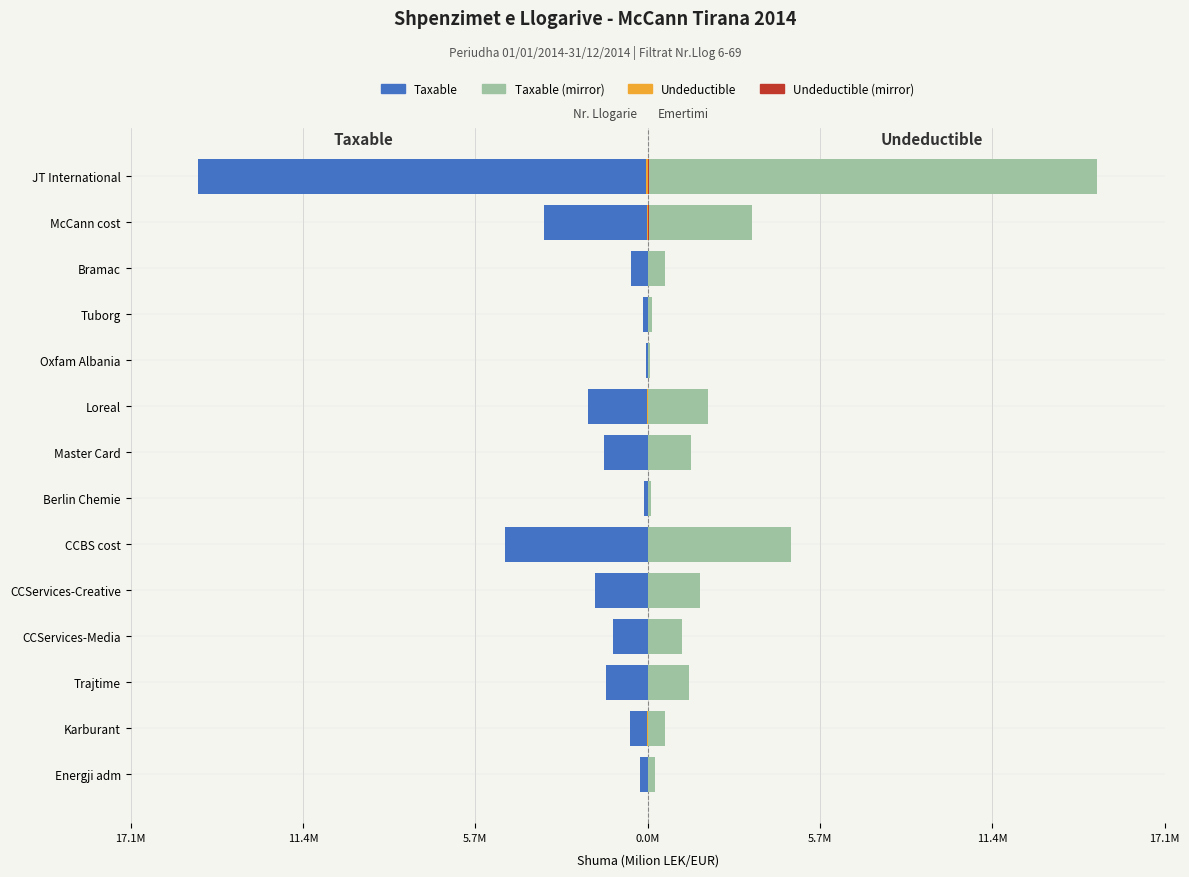

Count the number of data series in this chart.

4